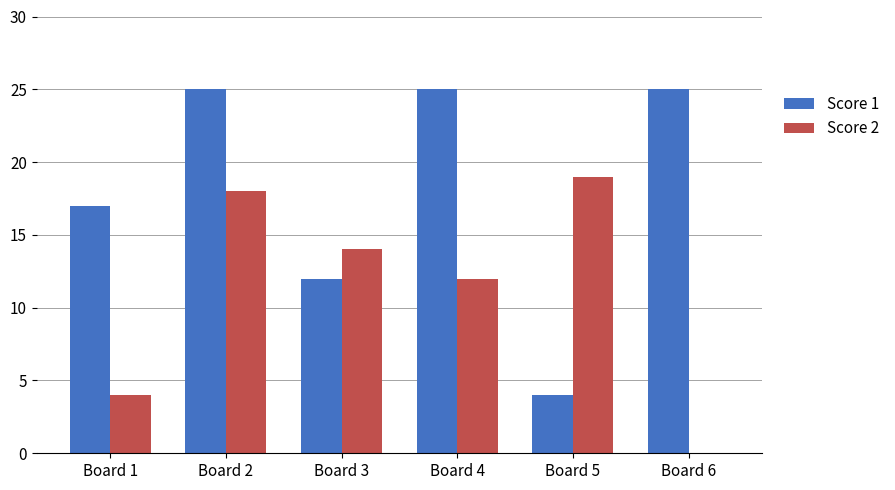

What is the sum of all Score 1 values?

108